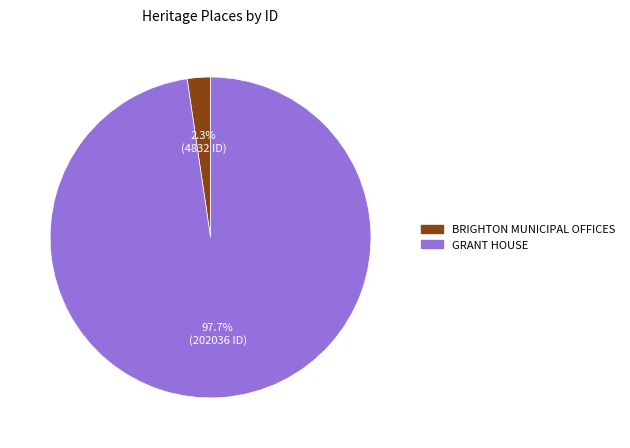

How many segments does this pie chart have?

2